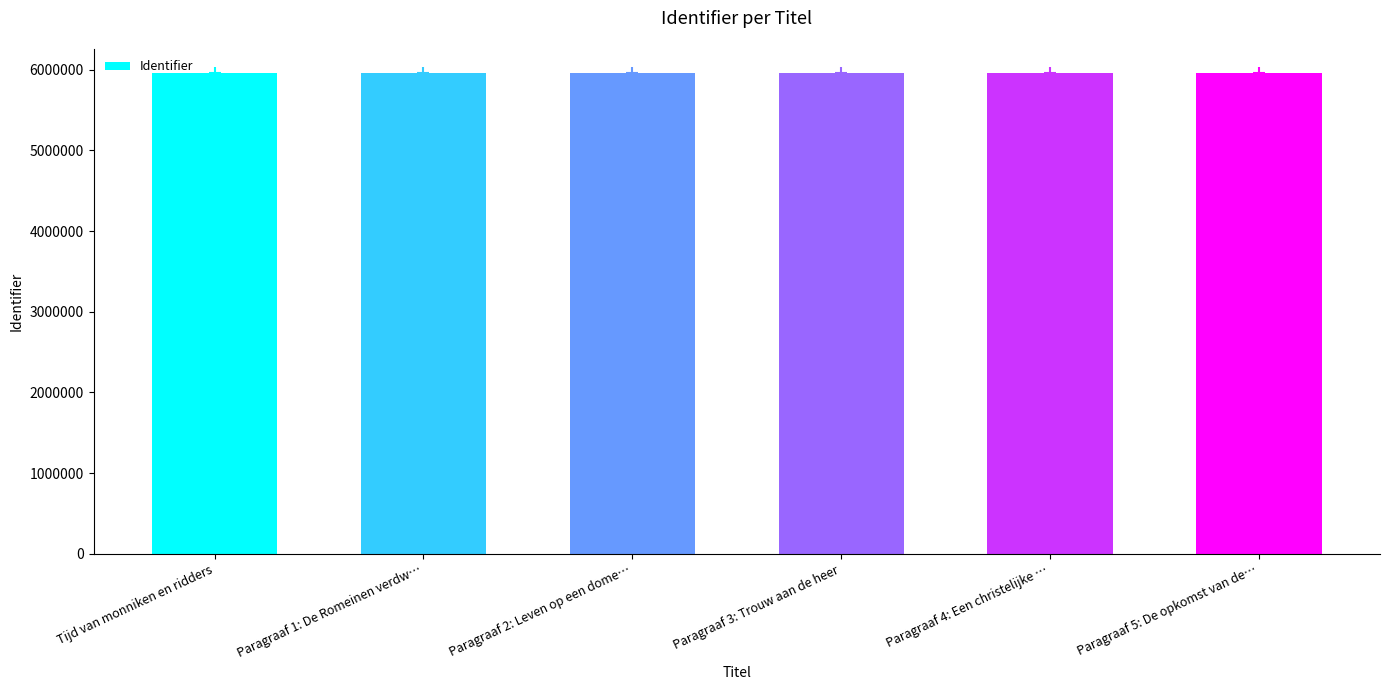

What is the label of the 1st bar from the right?

Paragraaf 5: De opkomst van de…